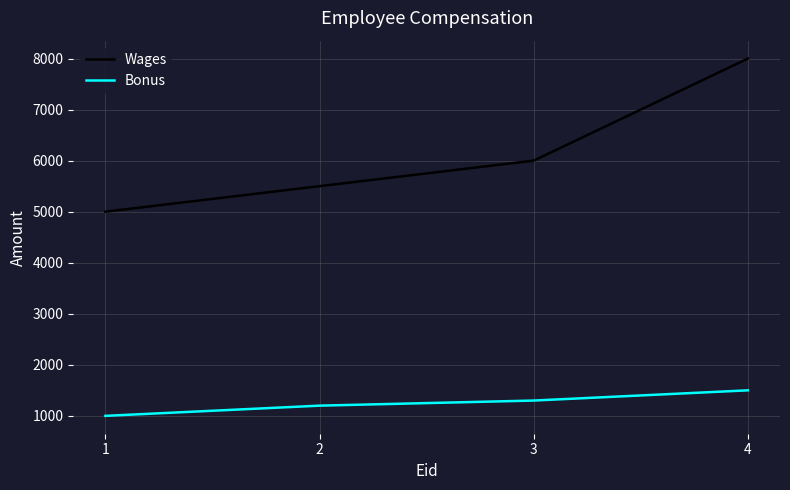

What is the difference between the second highest and minimum values in the Wages series?

1000